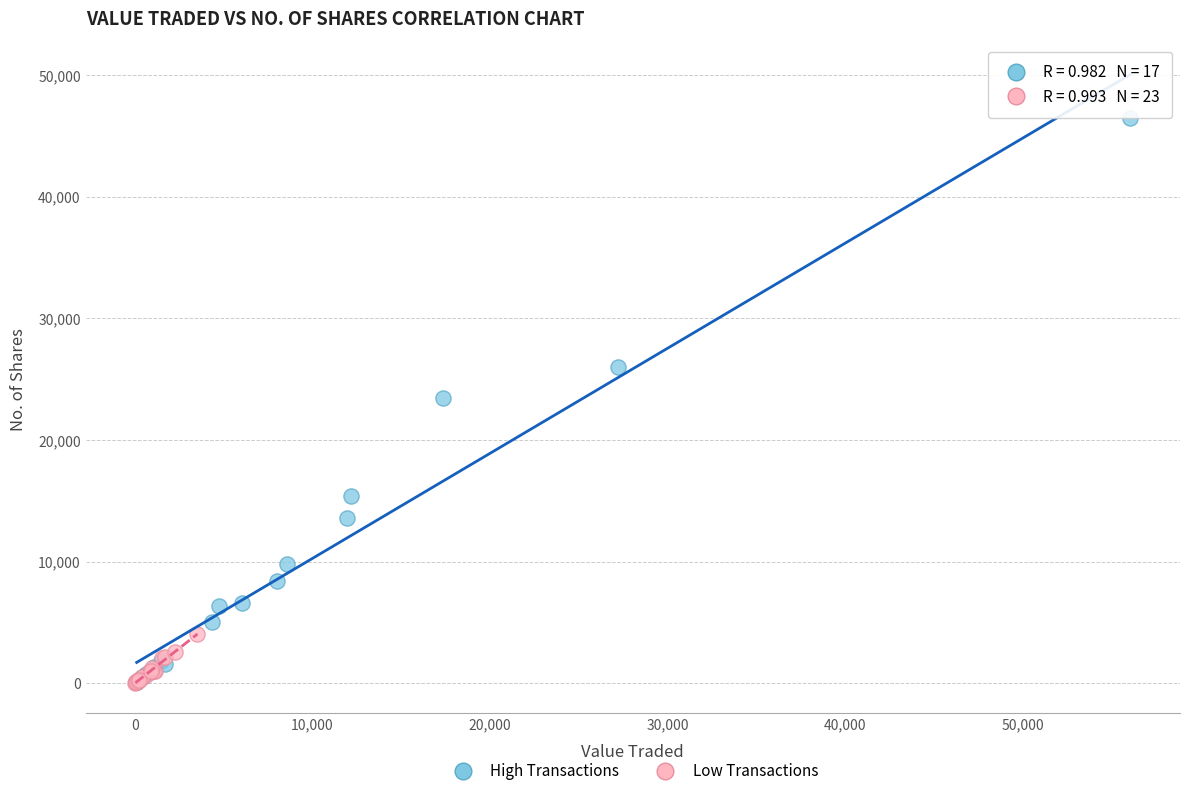

Which series reaches the maximum Y coordinate?

High Transactions